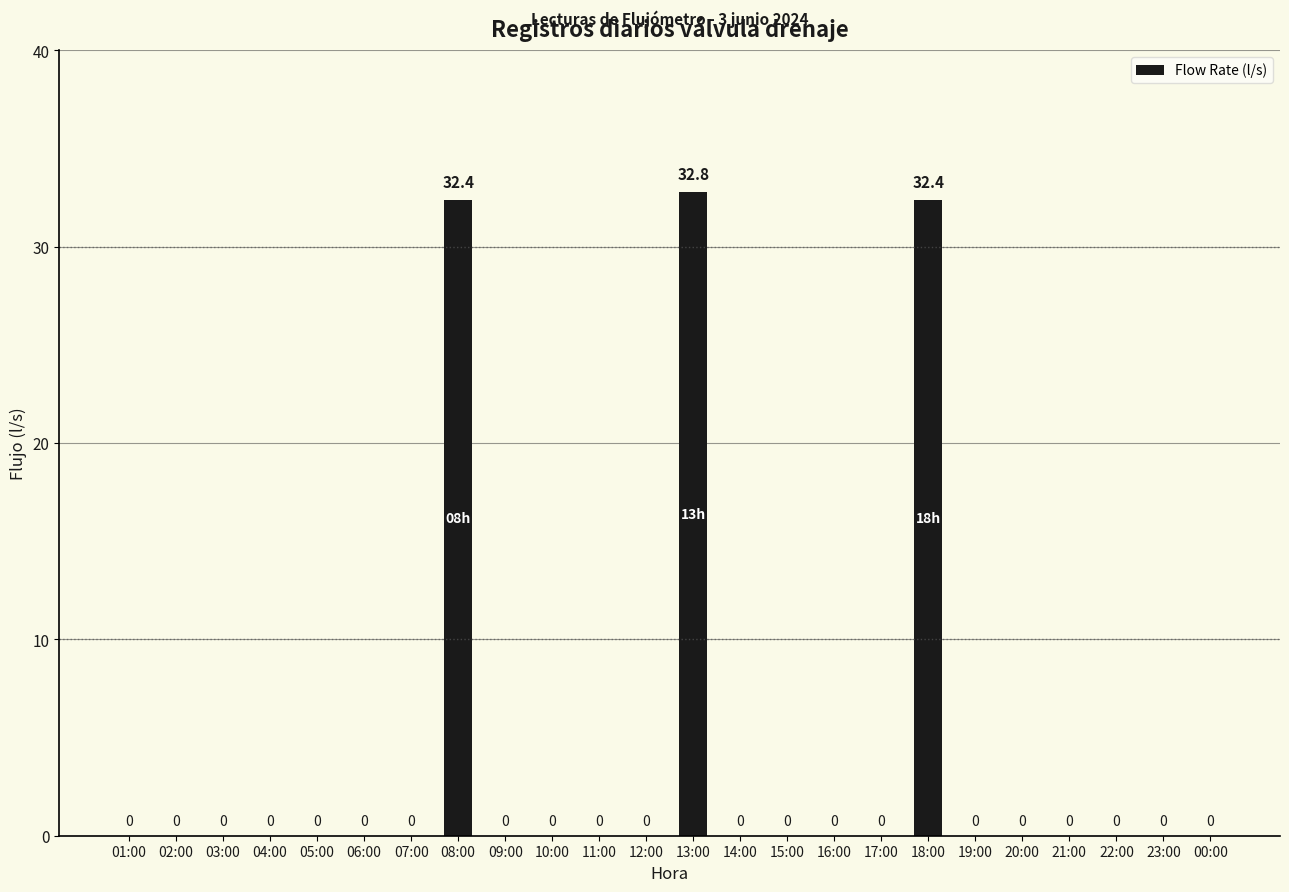

Which category has the highest value across all series?

13:00